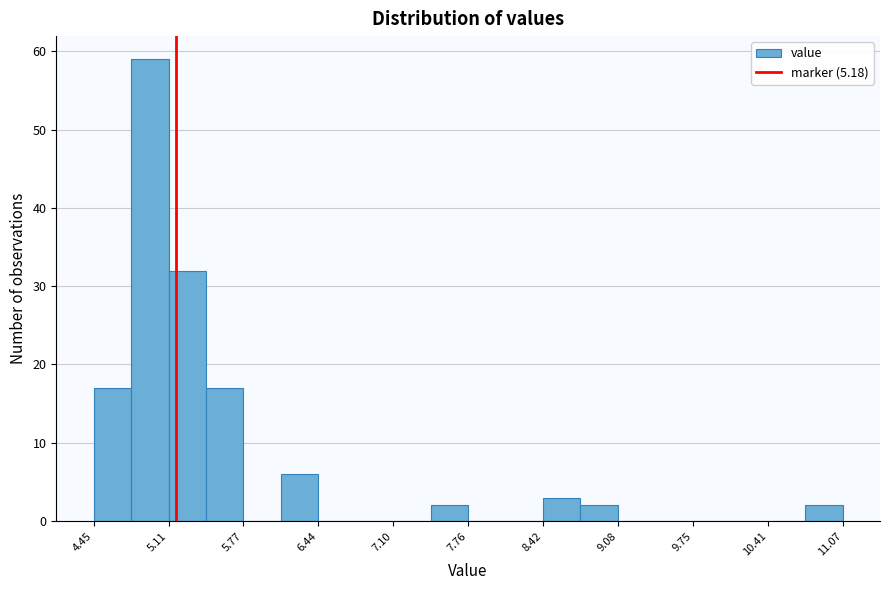

Around what value on the x-axis is the tallest bar? Give the approximate position of its centre, as read against the axis.

4.9